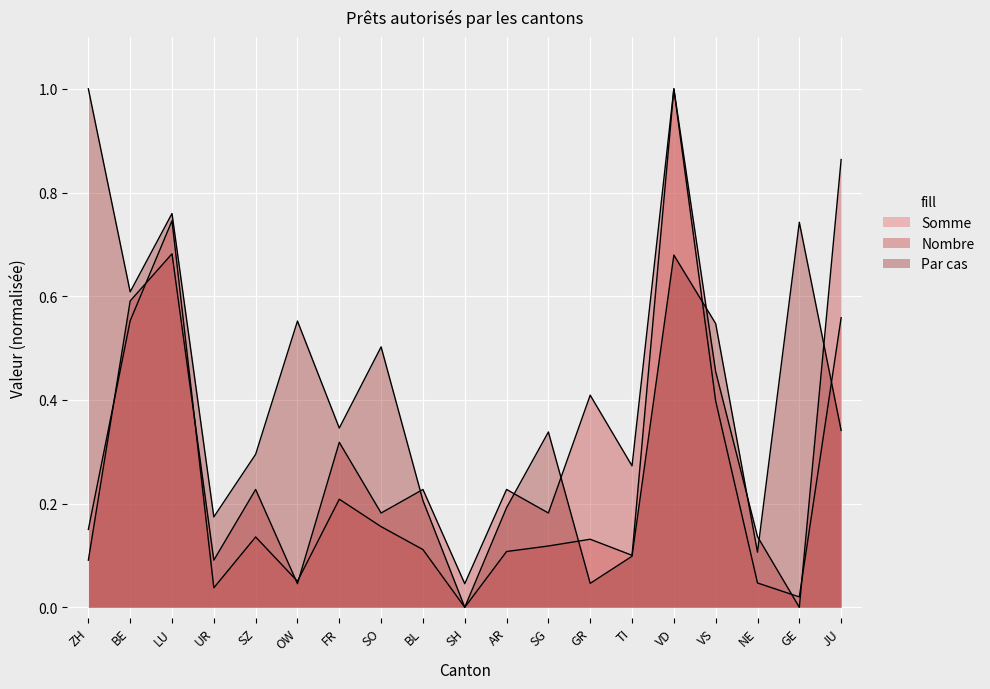

Reading left to right, what are all the values shown in this chart?

Nombre: ZH=0.1	BE=0.6	LU=0.7	UR=0.1	SZ=0.2	OW=0.0	FR=0.3	SO=0.2	BL=0.2	SH=0.0	AR=0.2	SG=0.2	GR=0.4	TI=0.3	VD=1.0	VS=0.5	NE=0.1	GE=0.0	JU=0.9
Somme: ZH=0.2	BE=0.6	LU=0.7	UR=0.0	SZ=0.1	OW=0.1	FR=0.2	SO=0.2	BL=0.1	SH=0.0	AR=0.1	SG=0.1	GR=0.1	TI=0.1	VD=1.0	VS=0.4	NE=0.0	GE=0.0	JU=0.6
Par cas: ZH=1.0	BE=0.6	LU=0.8	UR=0.2	SZ=0.3	OW=0.6	FR=0.3	SO=0.5	BL=0.2	SH=0.0	AR=0.2	SG=0.3	GR=0.0	TI=0.1	VD=0.7	VS=0.5	NE=0.1	GE=0.7	JU=0.3